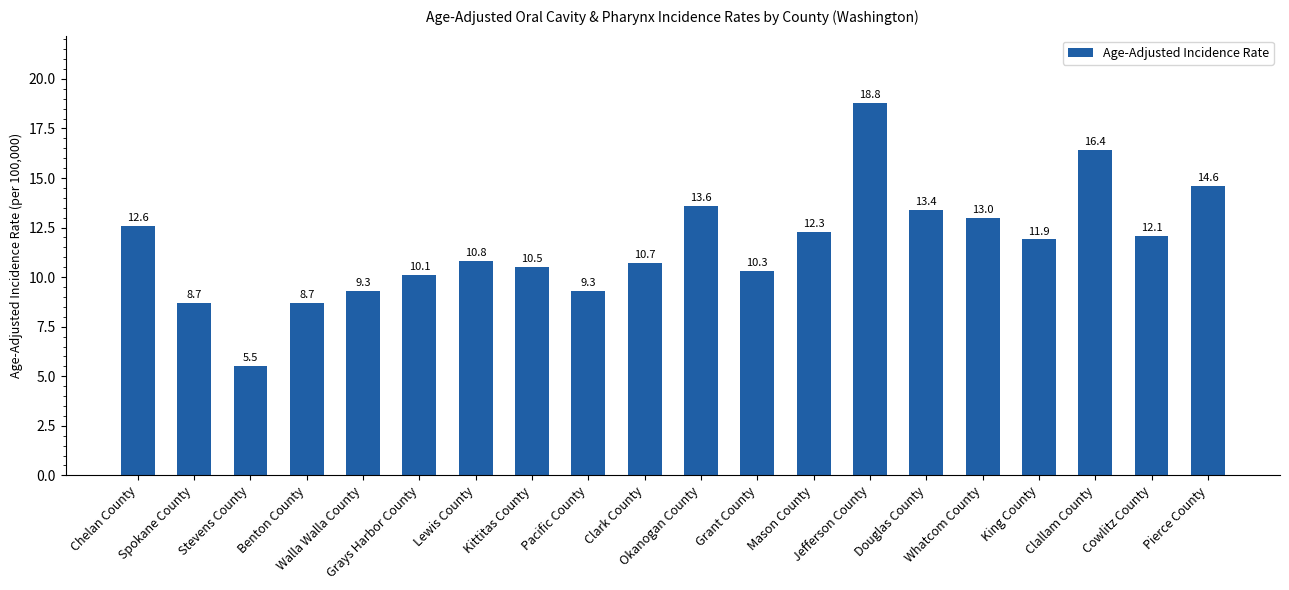

True or false: the data shows 14.8 at Spokane County.

False